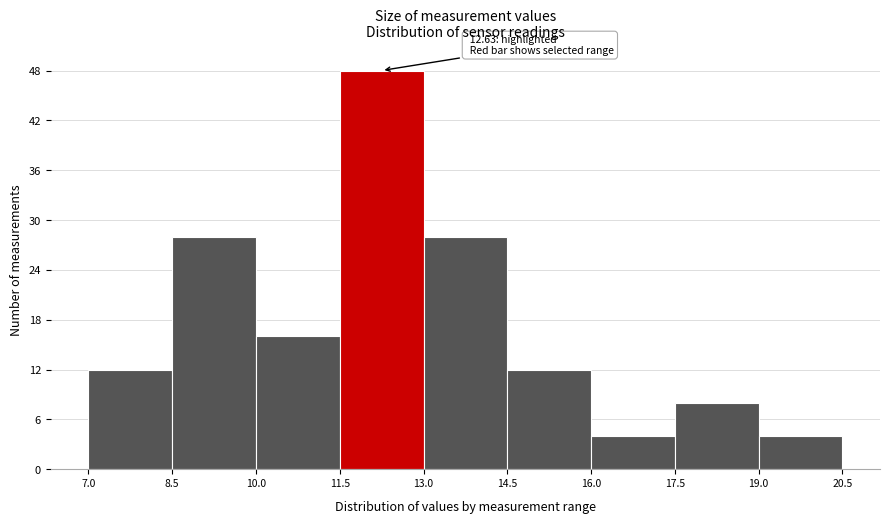

Over which range of the x-axis is the bar tallest?

11.5 to 13.0